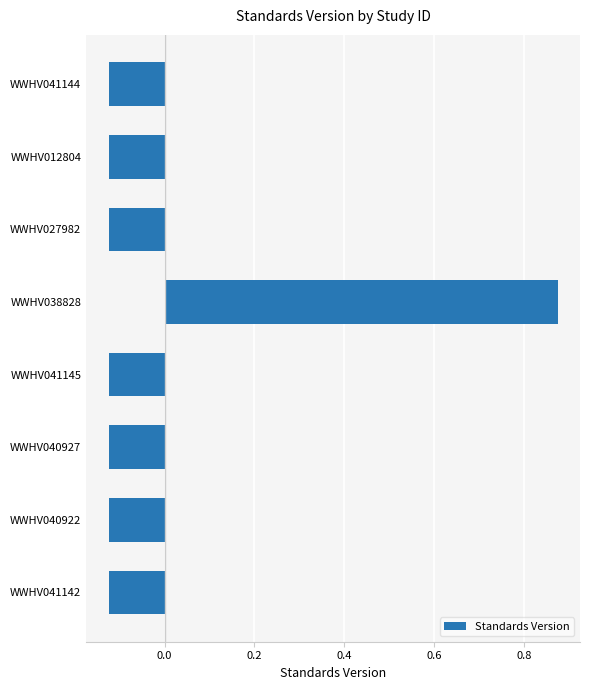

What is the difference between the maximum and minimum values?

1.0